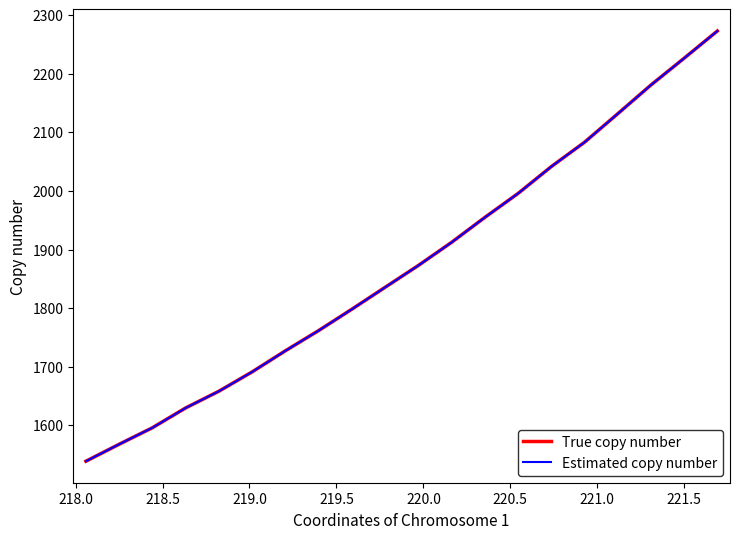

What is the value of the Estimated copy number point at the 8th from the left?

1761.9